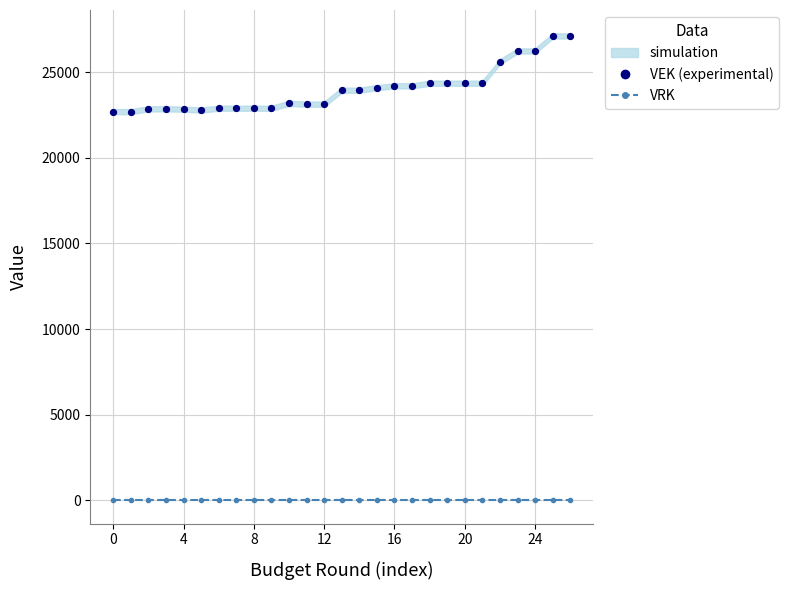

Which series has the largest total across all categories?

VEK